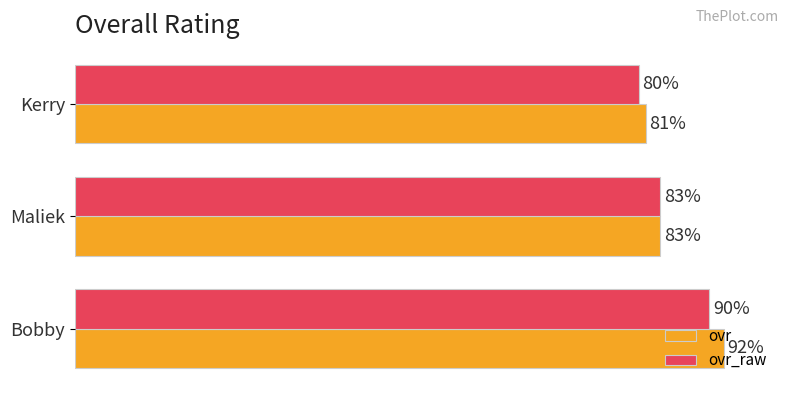

Which series has the largest range (max minus min)?

ovr